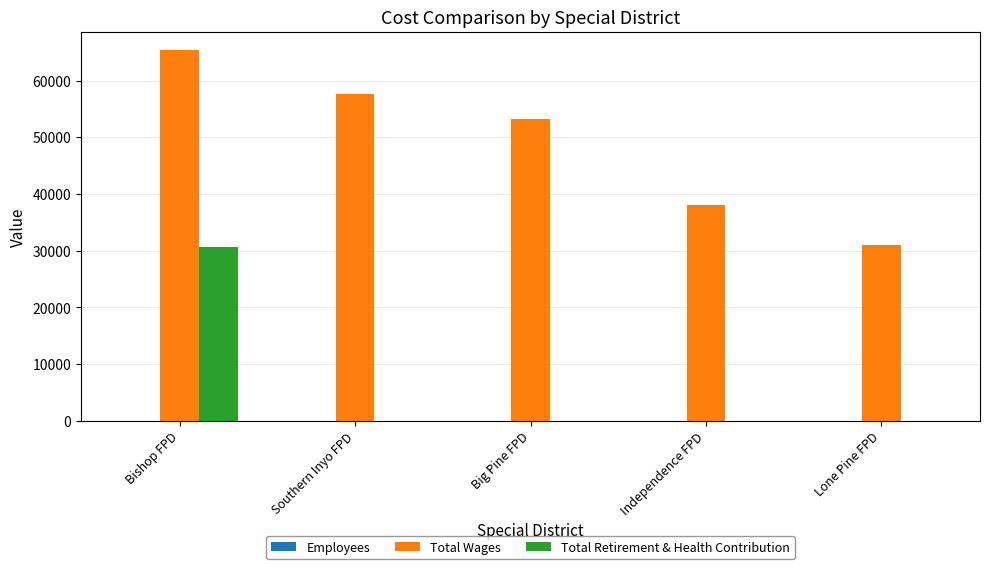

What is the maximum value shown in the chart?

65370